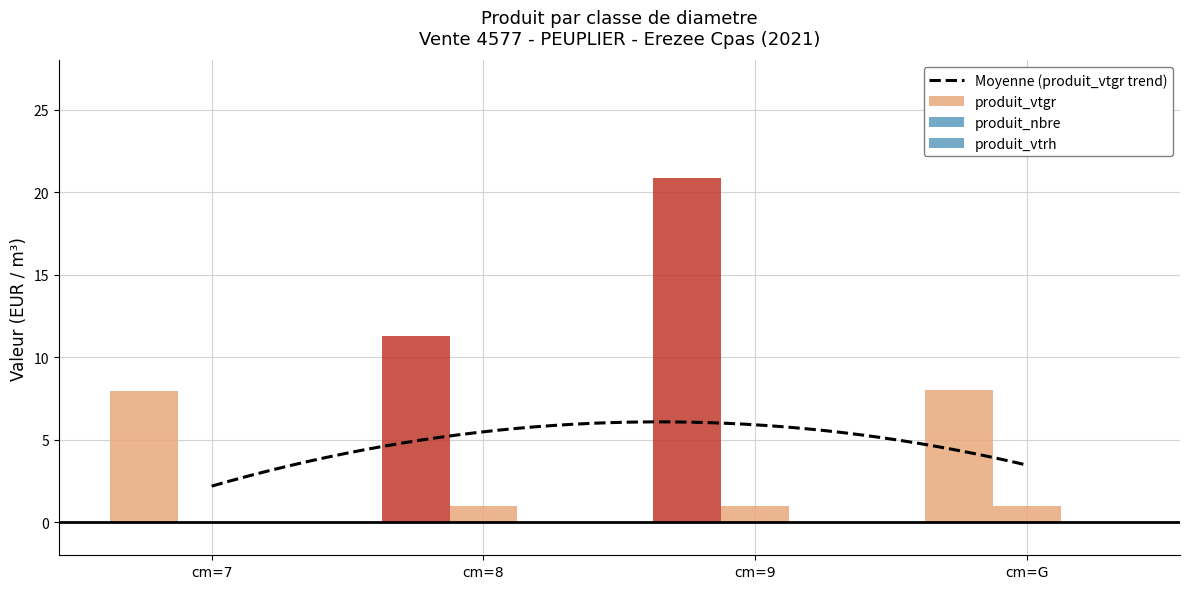

At which label is produit_vtgr closest to 14?

cm=8